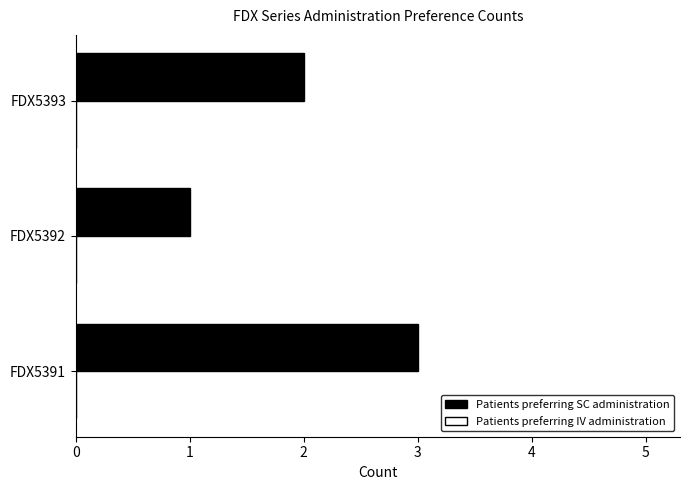

Does the chart contain any negative values?

No